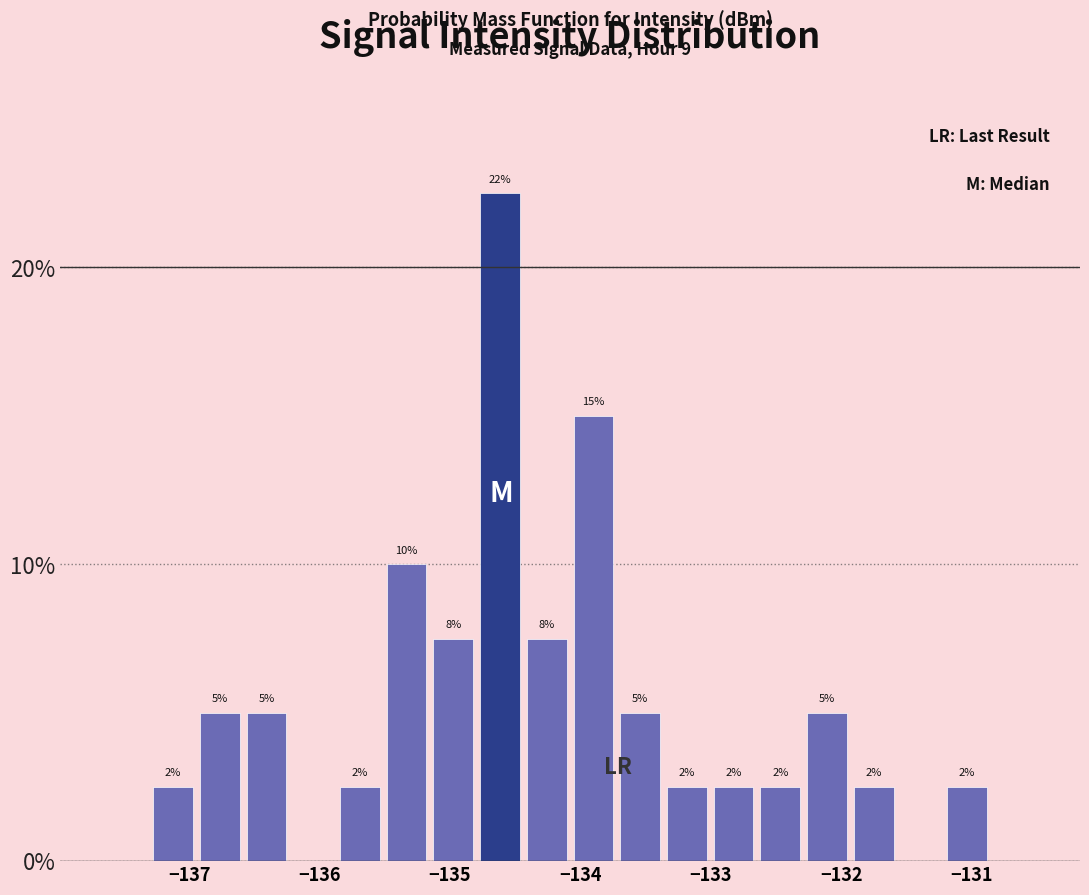

Read against the x-axis, roughly where is the centre of the tallest bar?

-134.6